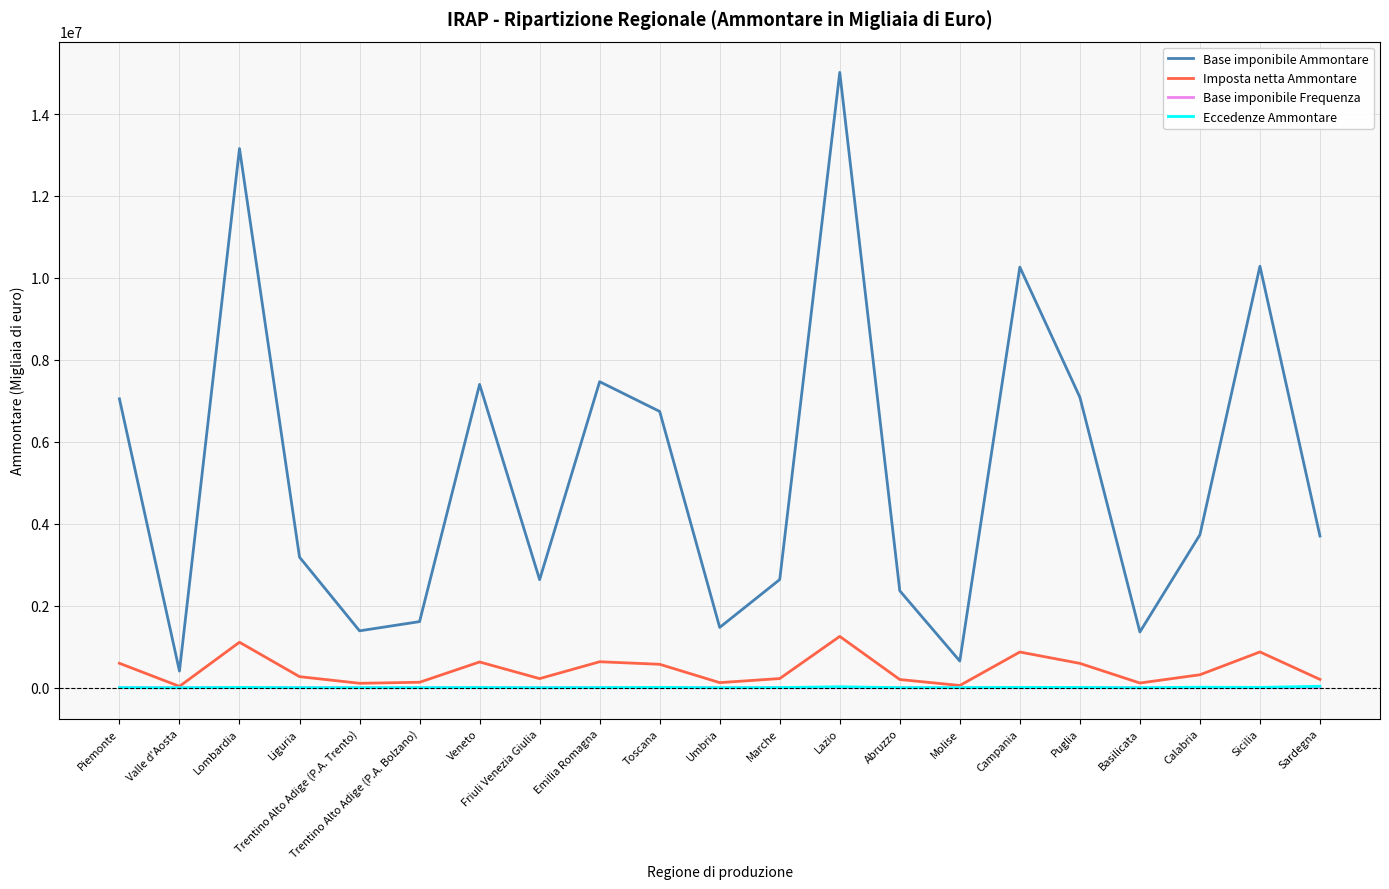

True or false: Base imponibile Ammontare has a value of 7402406 at Veneto.

True